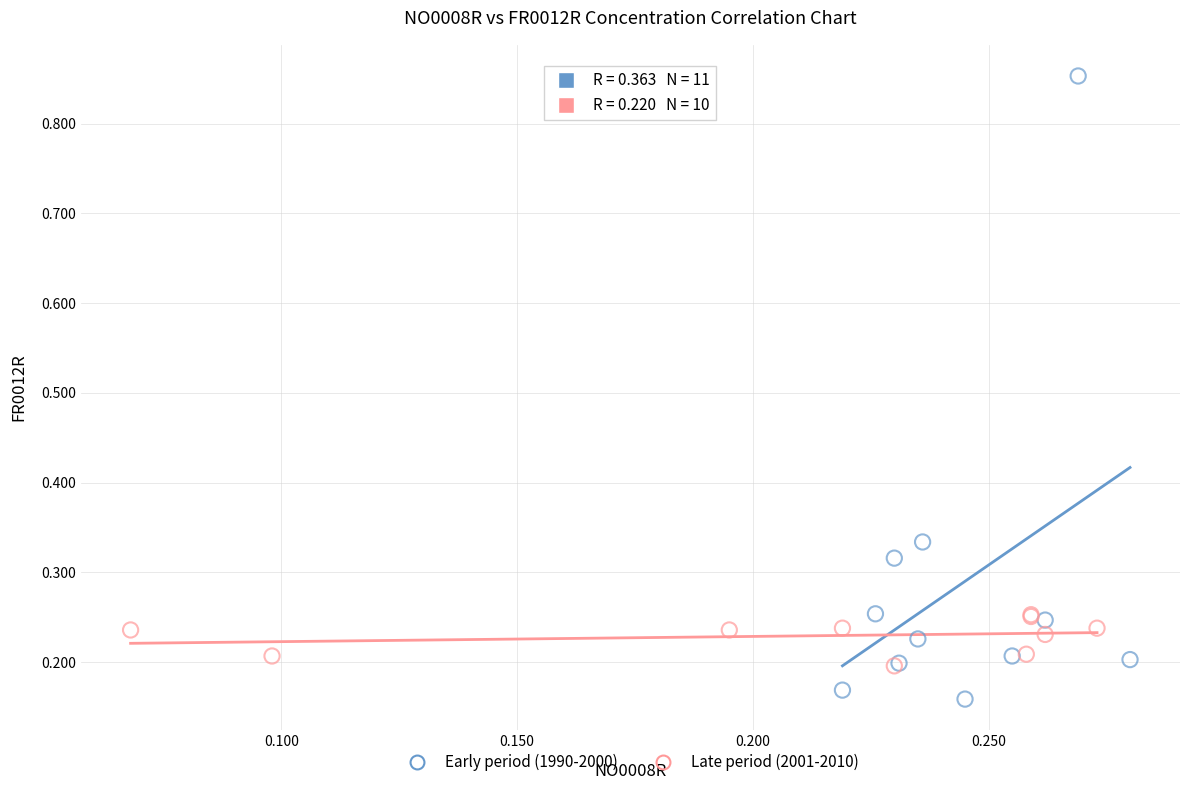

What are all the series names shown in the legend?

Early period (1990-2000), Late period (2001-2010)